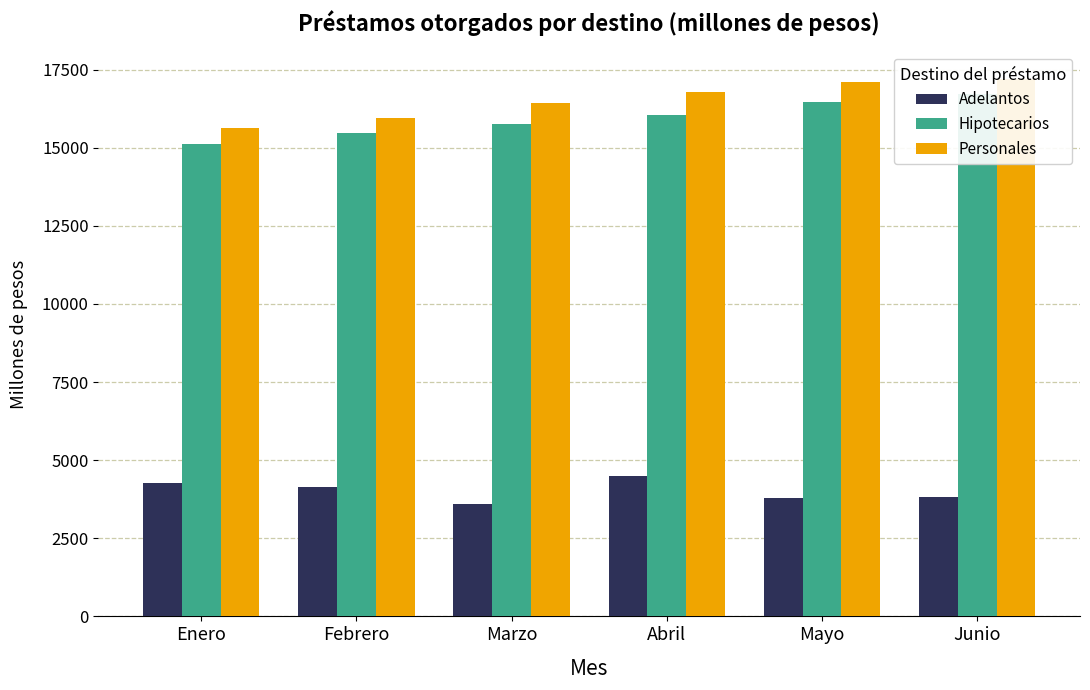

What value does the Adelantos series have at Junio?

3836.3